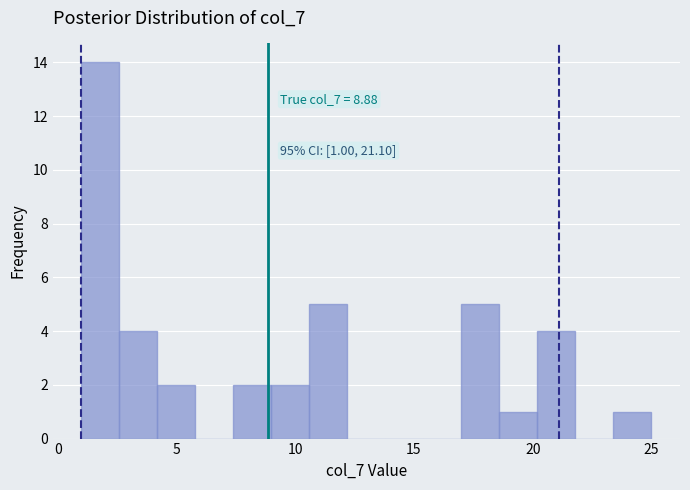

Around what value on the x-axis is the tallest bar? Give the approximate position of its centre, as read against the axis.

2.0